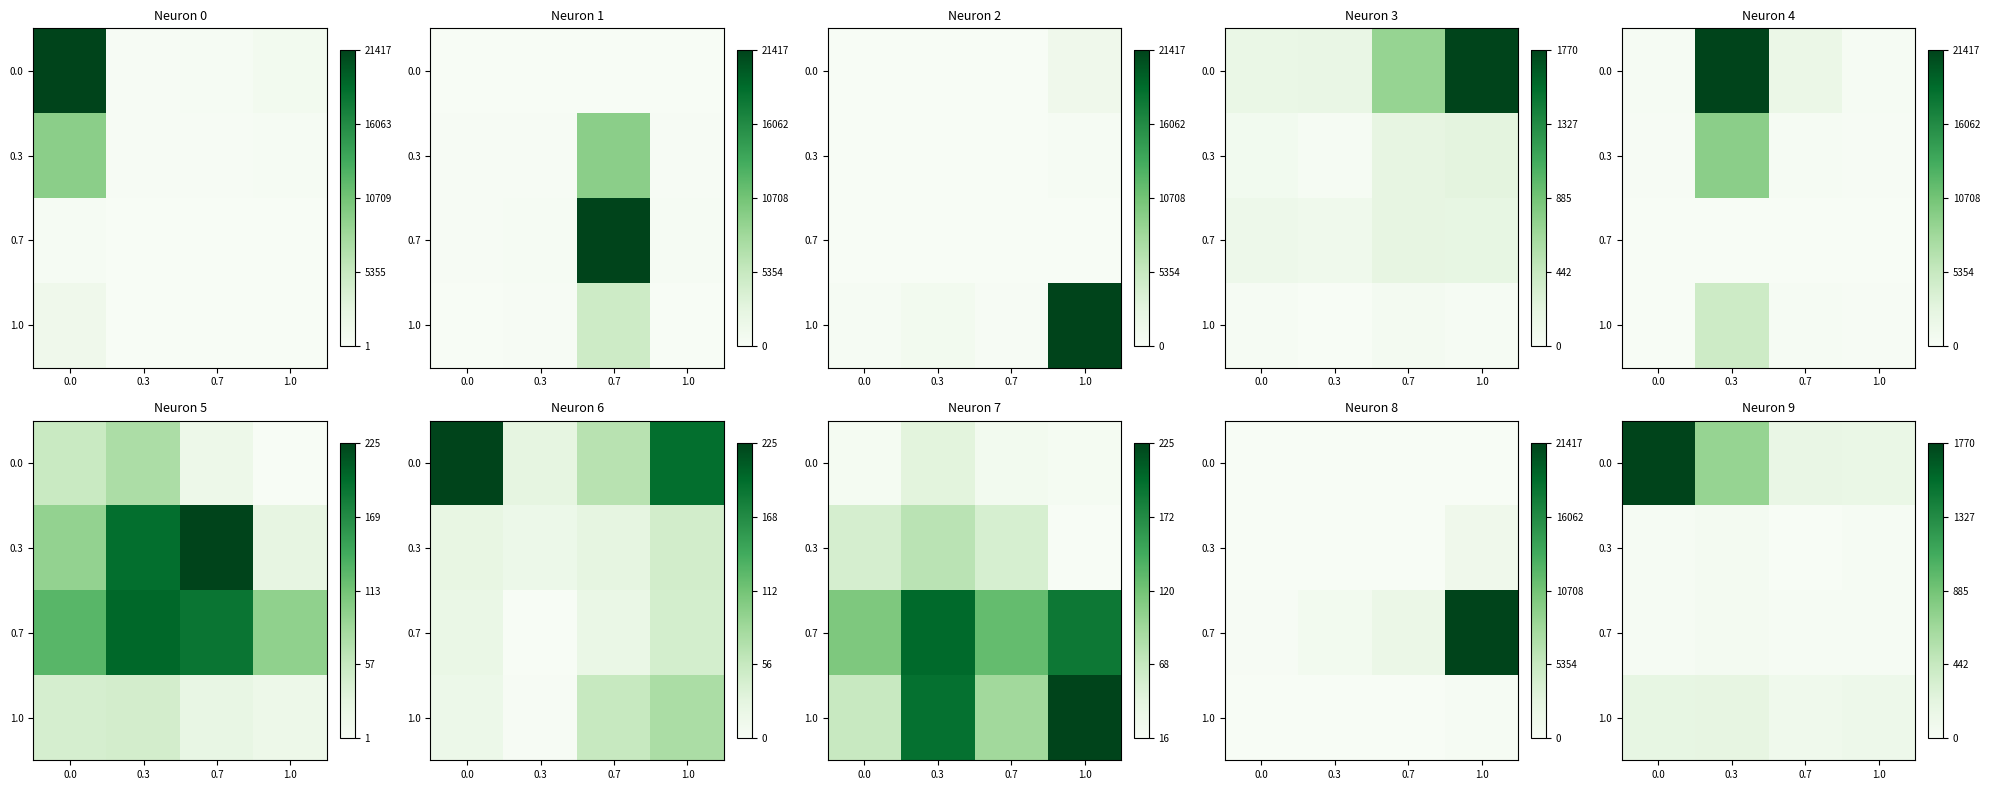

True or false: 1.0 has a value of 308 at 0.0.

False